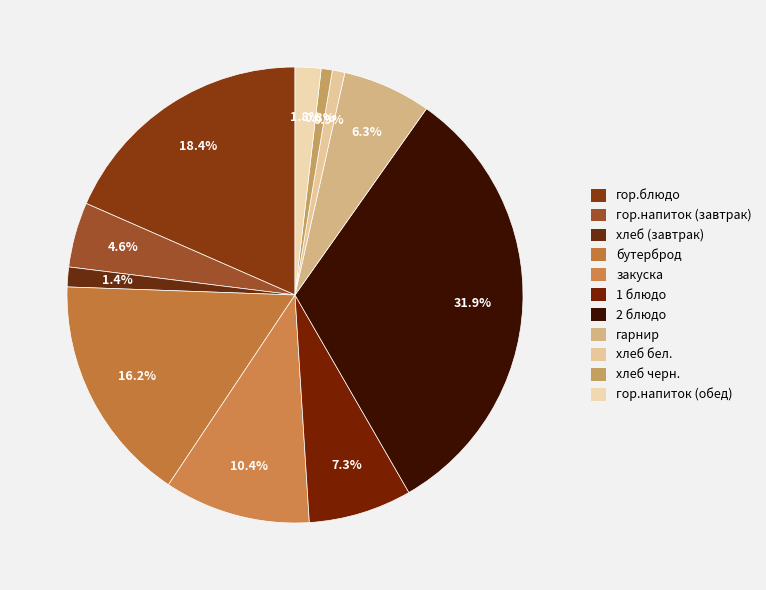

How many segments does this pie chart have?

11